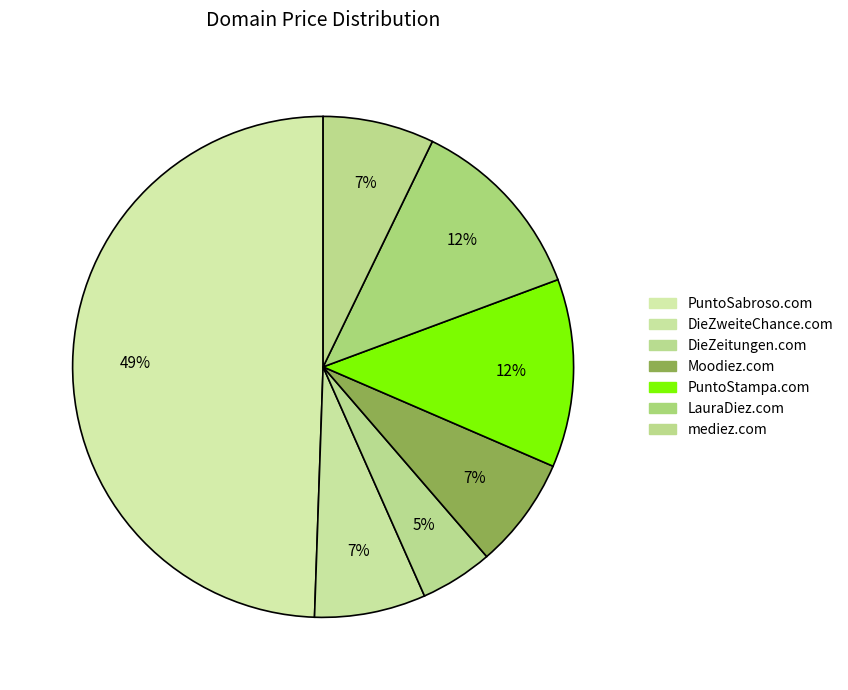

Count the number of slices in the pie.

7